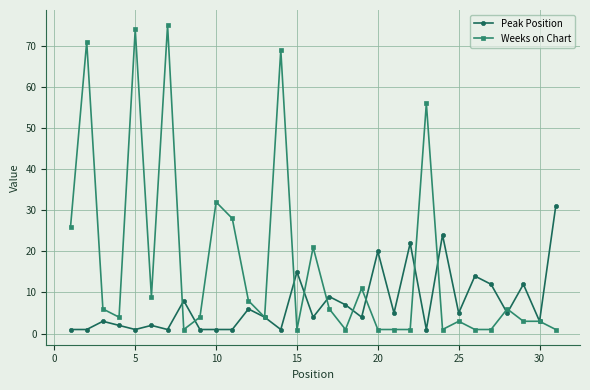

List the series in order of their overall mean, highest first.

Weeks on Chart, Peak Position